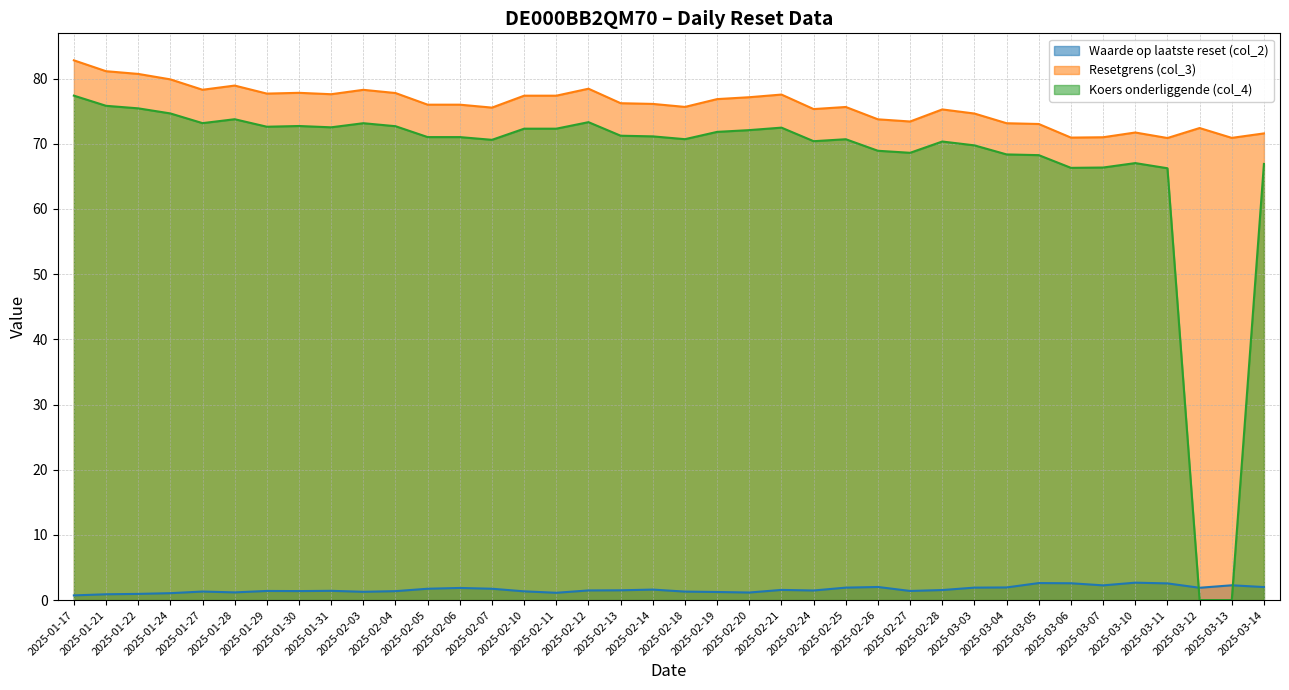

What is the approximate value of Koers onderliggende (col_4) at 2025-01-30?

72.7